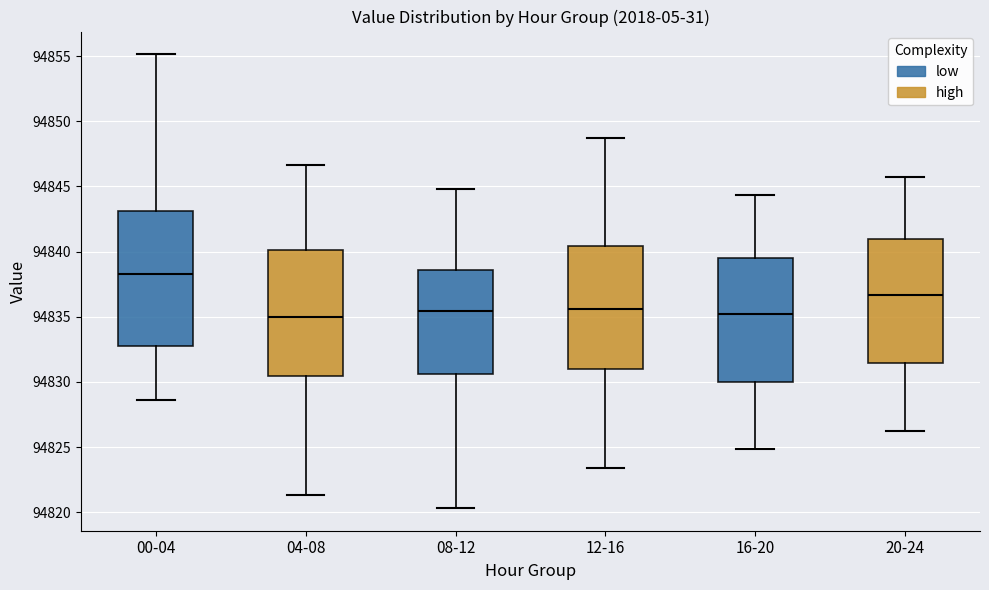

Reading left to right, read every box against the y-axis: the position of its median line, the range the box covers, and the ends of its whiskers. The values are not printed on the chart, so give them approximately, as read against the axis.

00-04: median 94838.5, box 94832.5 to 94843.0, whiskers 94828.5 to 94855.0
04-08: median 94835.0, box 94830.5 to 94840.0, whiskers 94821.5 to 94846.5
08-12: median 94835.5, box 94830.5 to 94838.5, whiskers 94820.5 to 94845.0
12-16: median 94835.5, box 94831.0 to 94840.5, whiskers 94823.5 to 94848.5
16-20: median 94835.0, box 94830.0 to 94839.5, whiskers 94825.0 to 94844.5
20-24: median 94836.5, box 94831.5 to 94841.0, whiskers 94826.5 to 94846.0